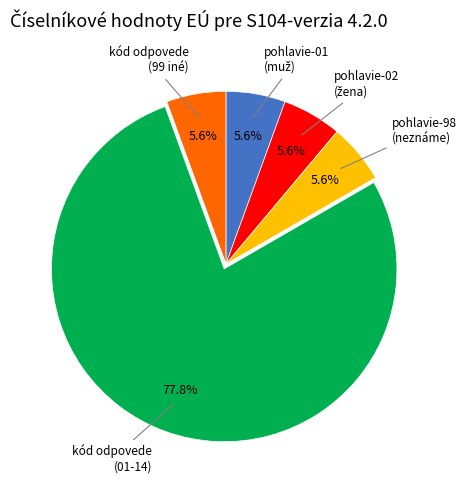

Is there a majority slice in this chart?

Yes